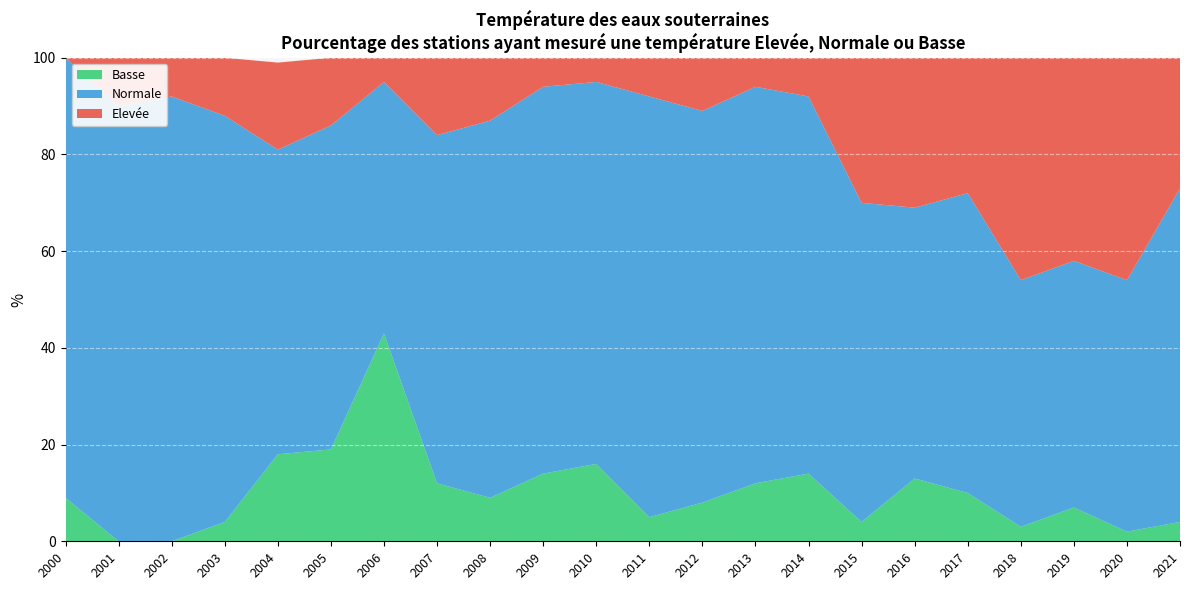

Reading right to left, list all the values displayed in this chart.

Elevée: 27	46	42	46	28	31	30	8	6	11	8	5	6	13	16	5	14	18	12	8	10	0
Normale: 69	52	51	51	62	56	66	78	82	81	87	79	80	78	72	52	67	63	84	92	90	91
Basse: 4	2	7	3	10	13	4	14	12	8	5	16	14	9	12	43	19	18	4	0	0	9